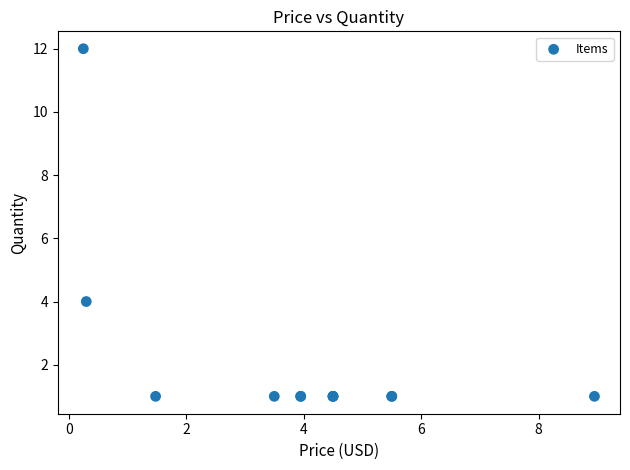

What Y value in the scatter plot is closest to 6?

4